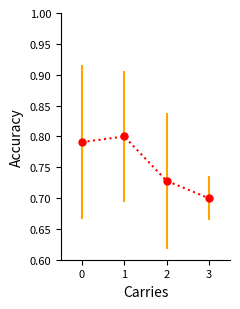

Count the values in the range 0 to 1.

4